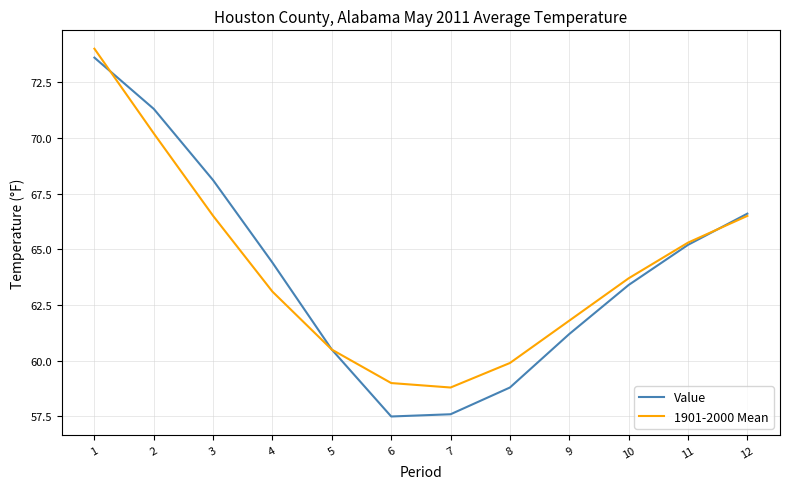

Where do 1901-2000 Mean and Value first cross each other?

1 and 2